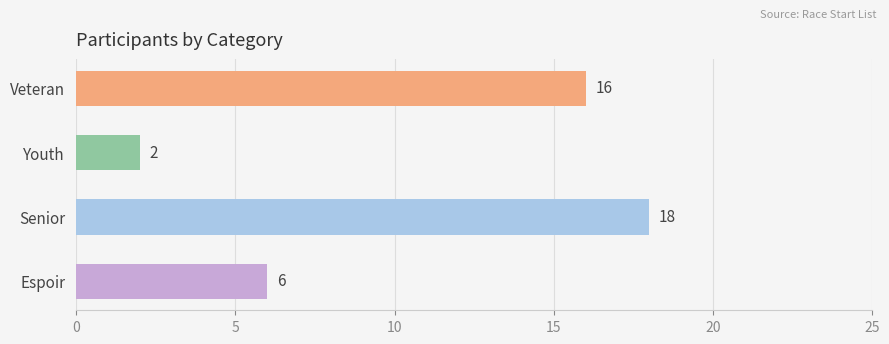

Rank the categories by value from lowest to highest.

Youth, Espoir, Veteran, Senior